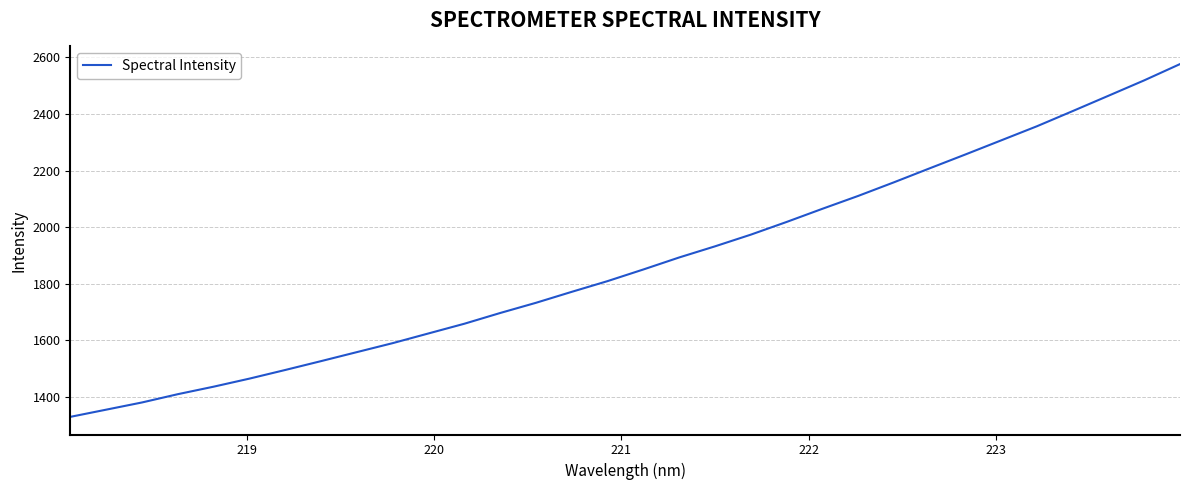

What is the difference between the maximum and minimum values?

1247.2